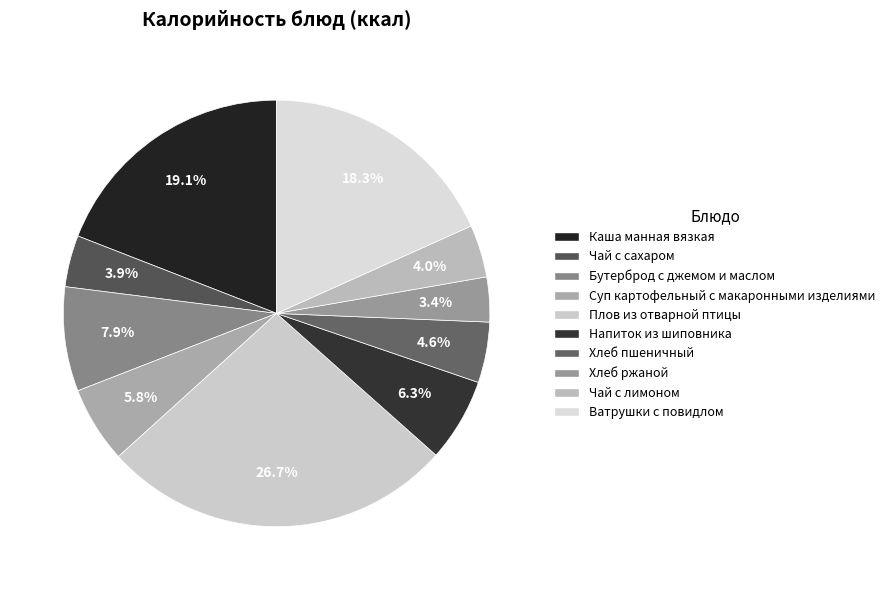

How many slices are in this pie chart?

10